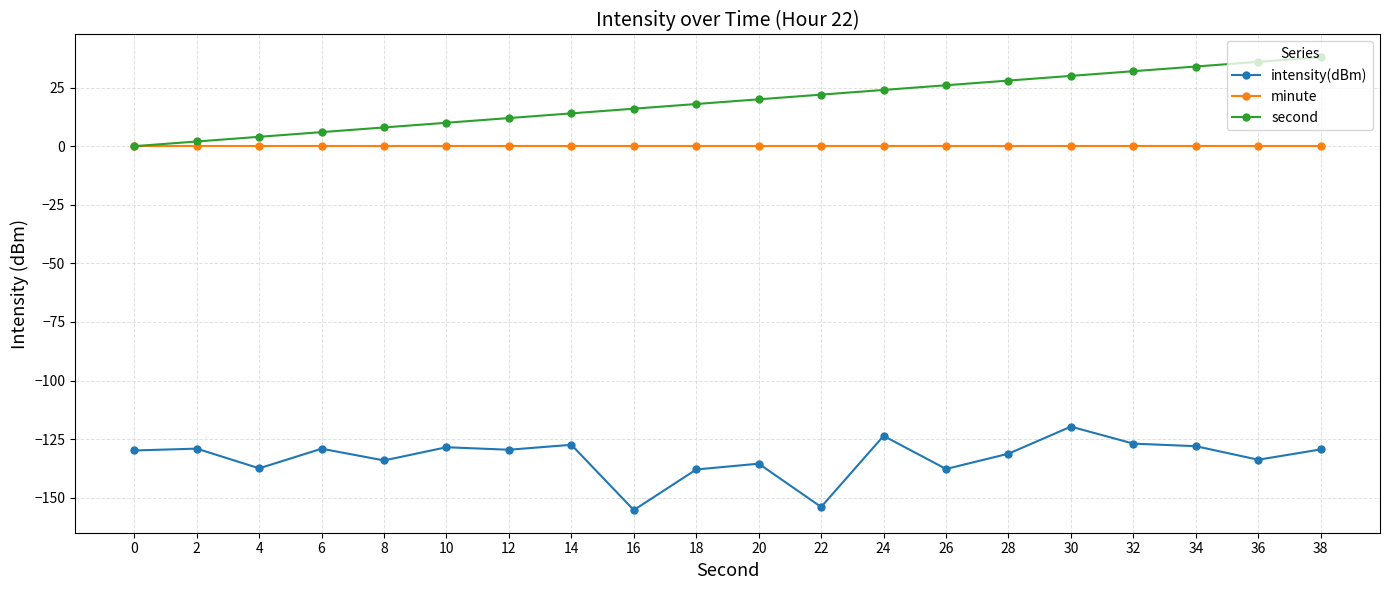

True or false: intensity(dBm) and second cross at least once.

False